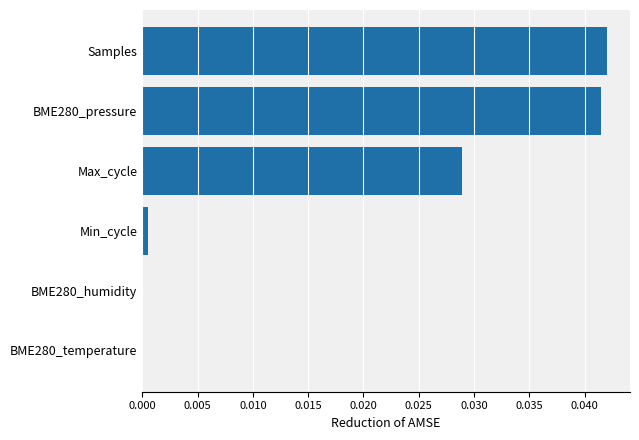

True or false: the data shows 0.1 at Max_cycle.

False